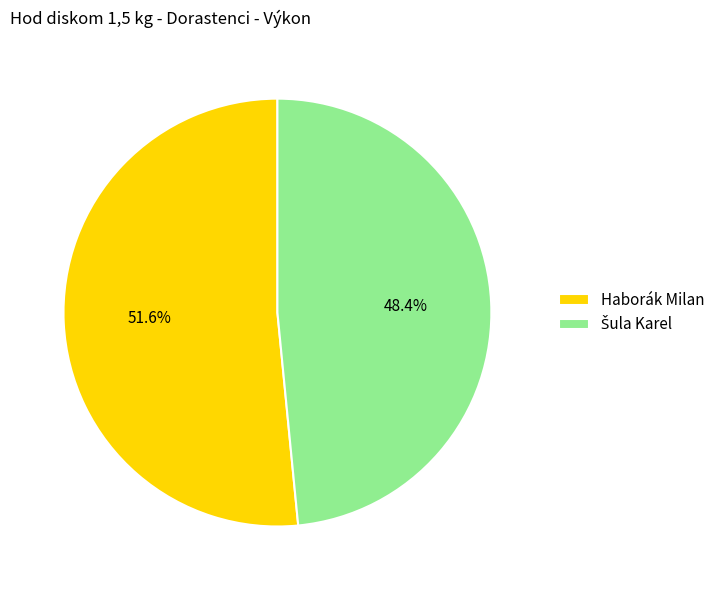

Which slice is the largest?

Haborák Milan